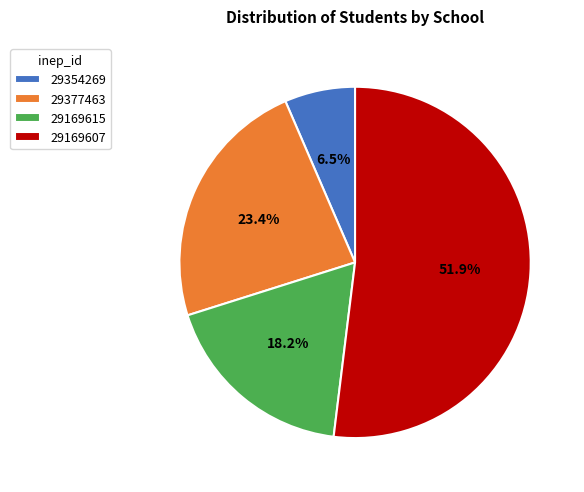

Rank the categories by value from lowest to highest.

29354269, 29169615, 29377463, 29169607